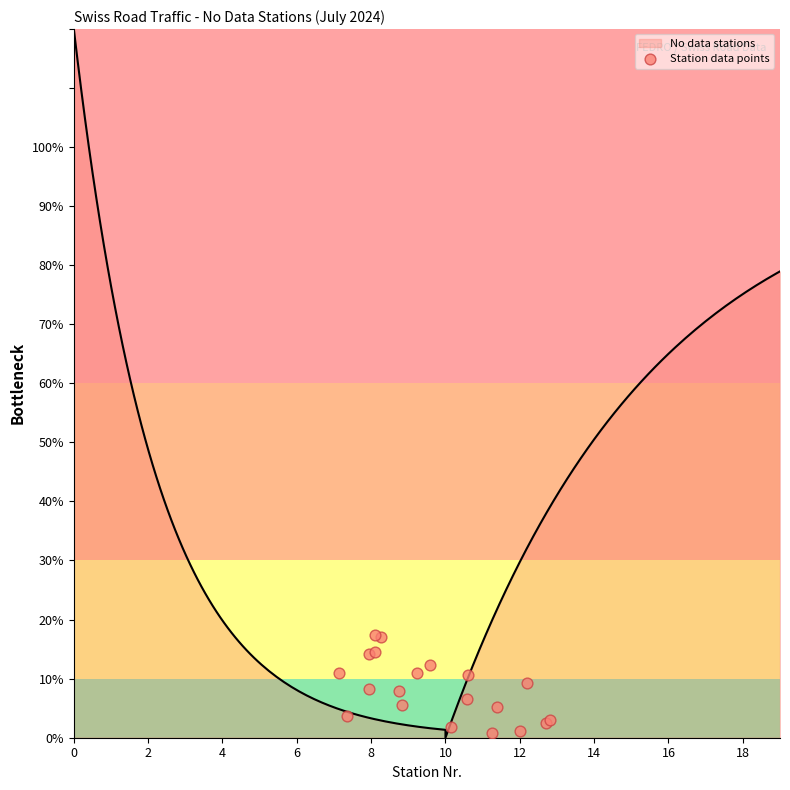

Which has a higher value, 12 or 2?

2